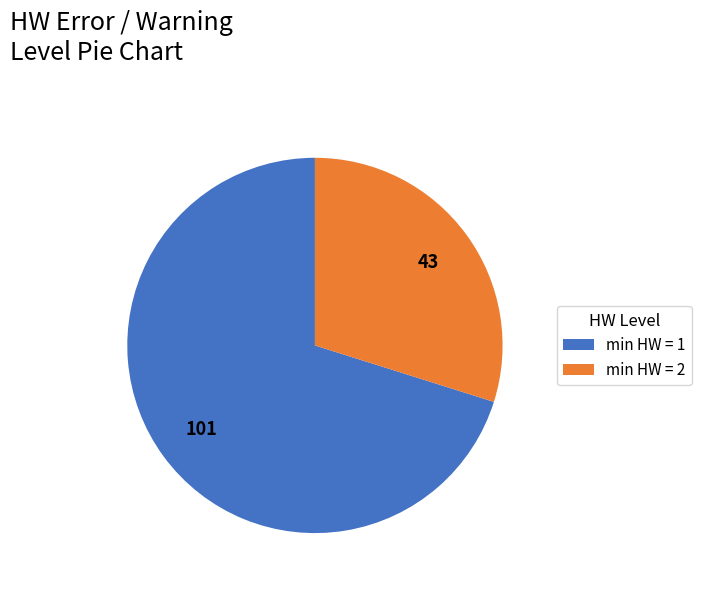

What is the ratio of the value at min HW = 2 to the value at min HW = 1?

0.4